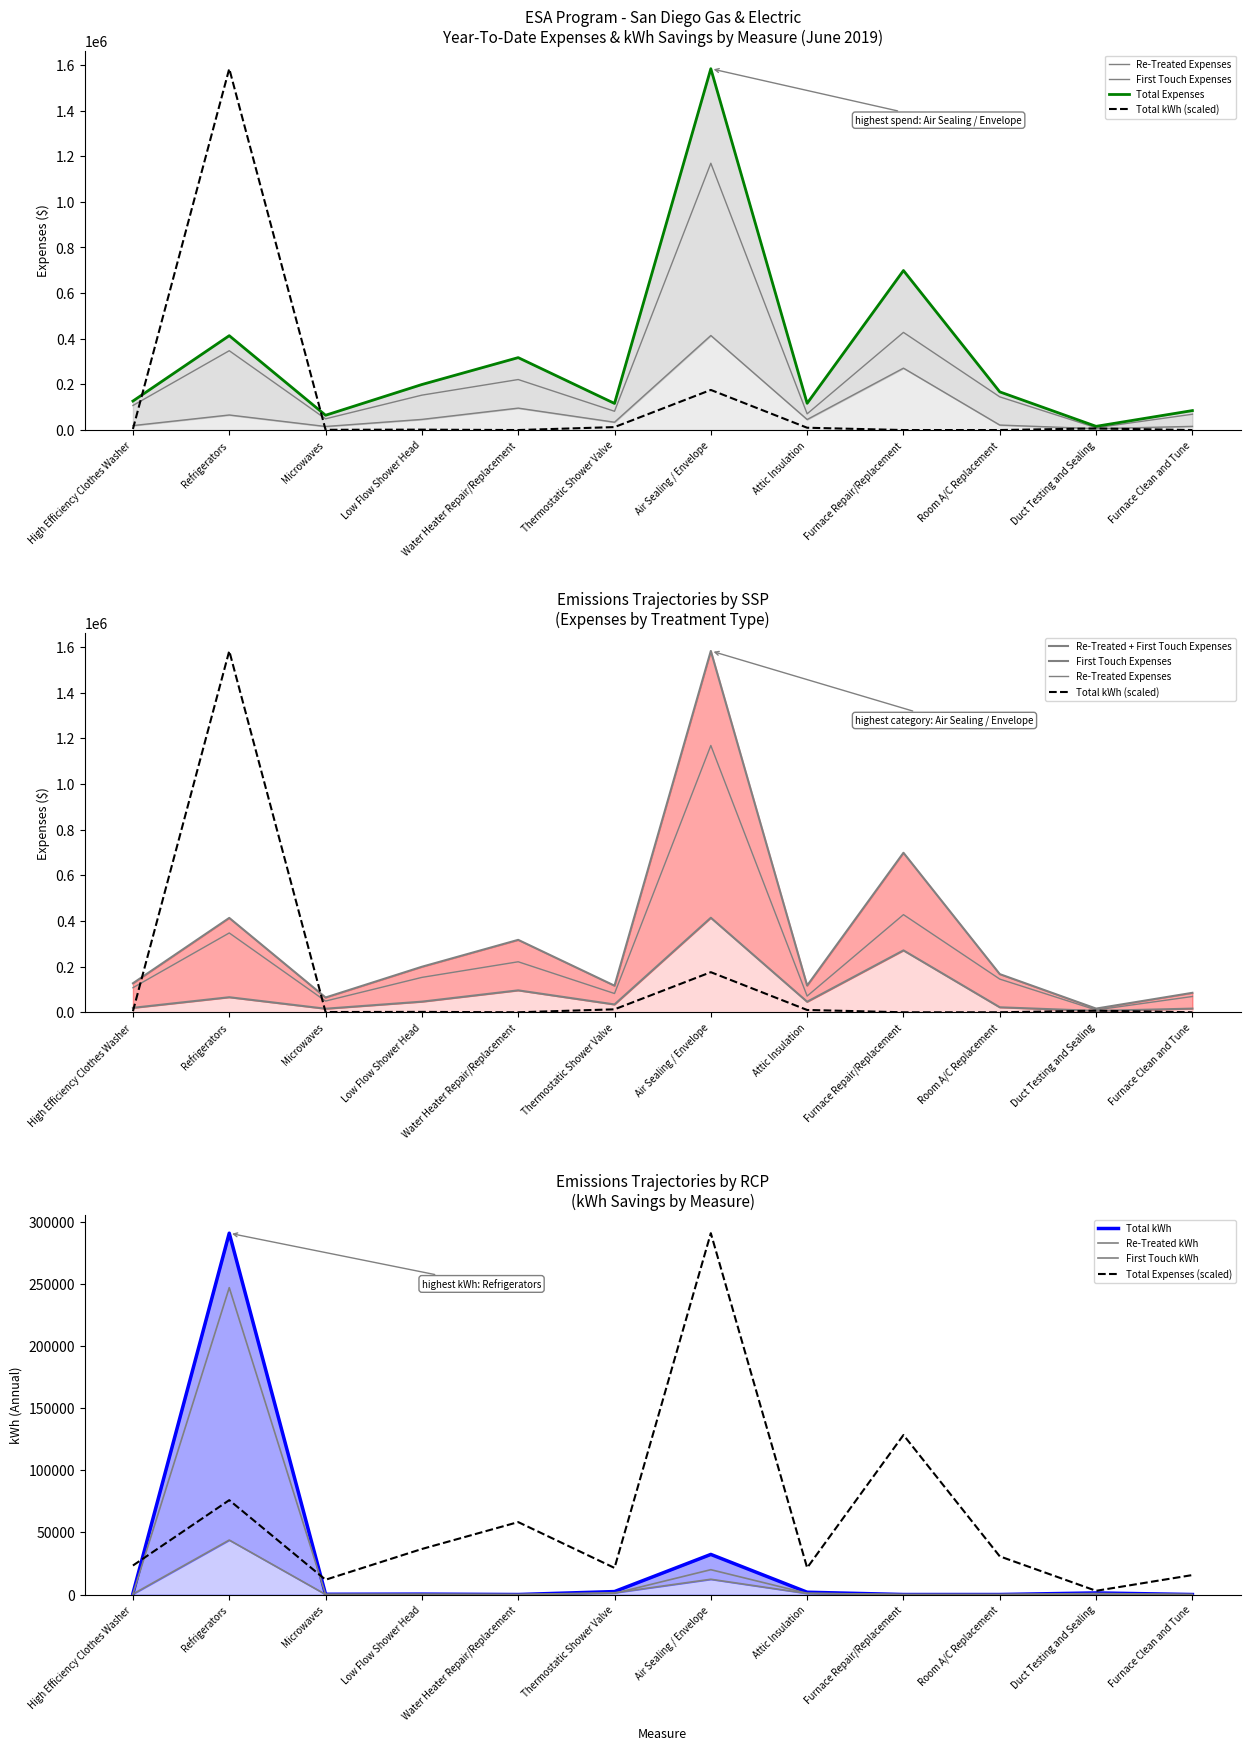

Which series changed the most between Microwaves and Water Heater Repair/Replacement?

Total Expenses